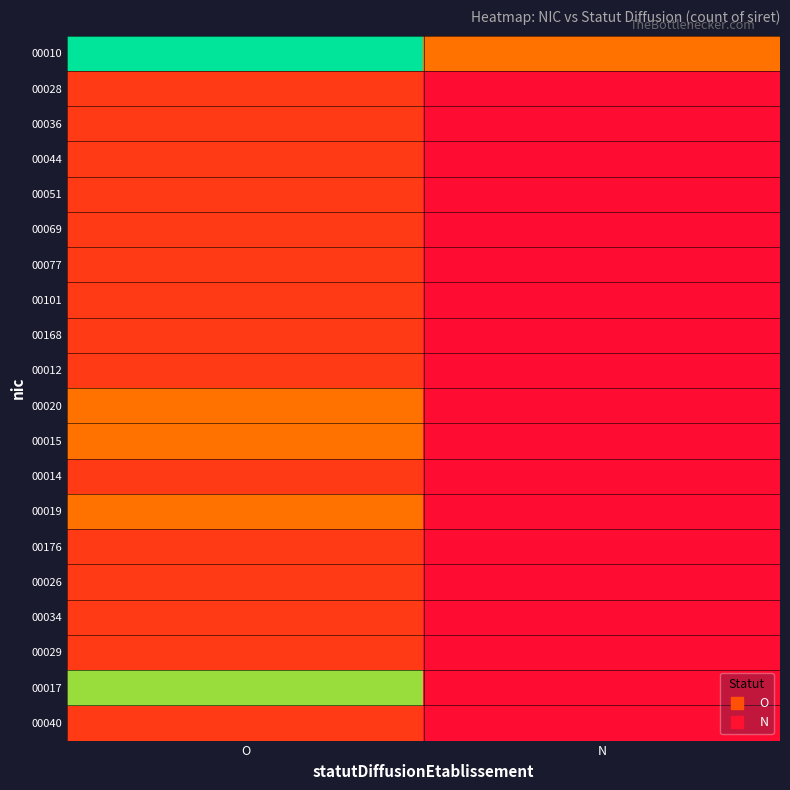

Between O and N, which is larger?

O